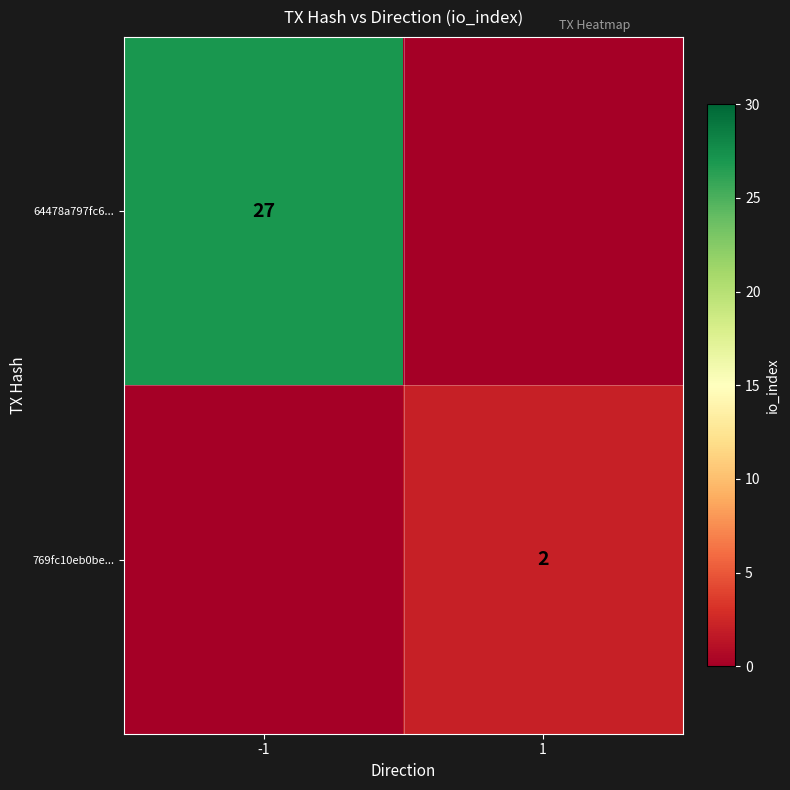

Is it true that 769fc10eb0be... equals 2 at 1?

True